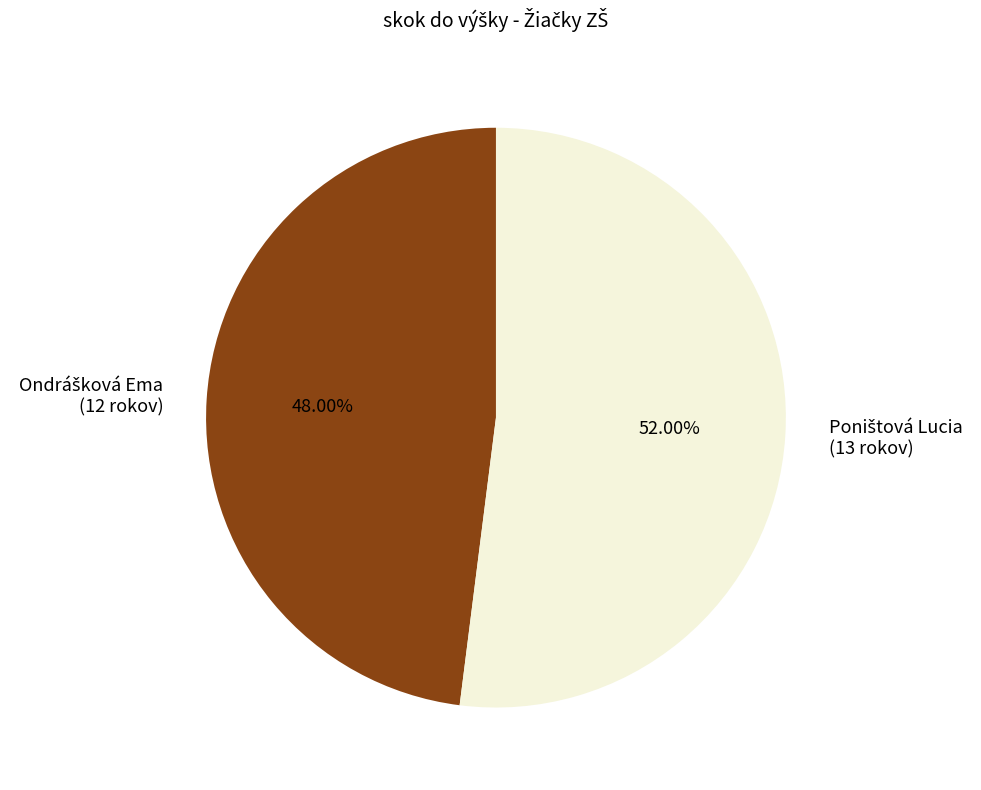

Does any single category account for the majority?

Yes